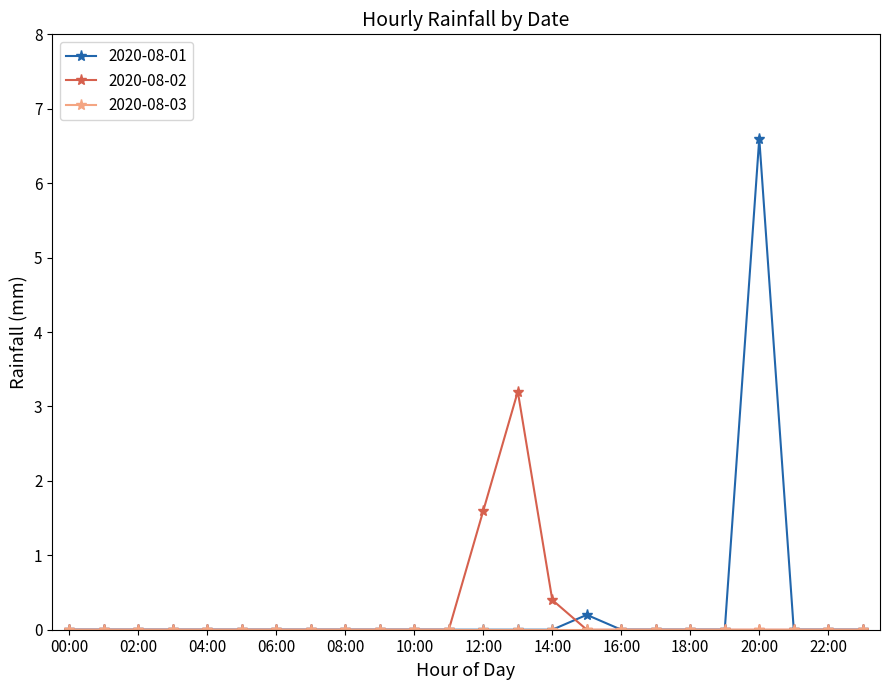

True or false: 2020-08-02 and 2020-08-01 cross at least once.

True